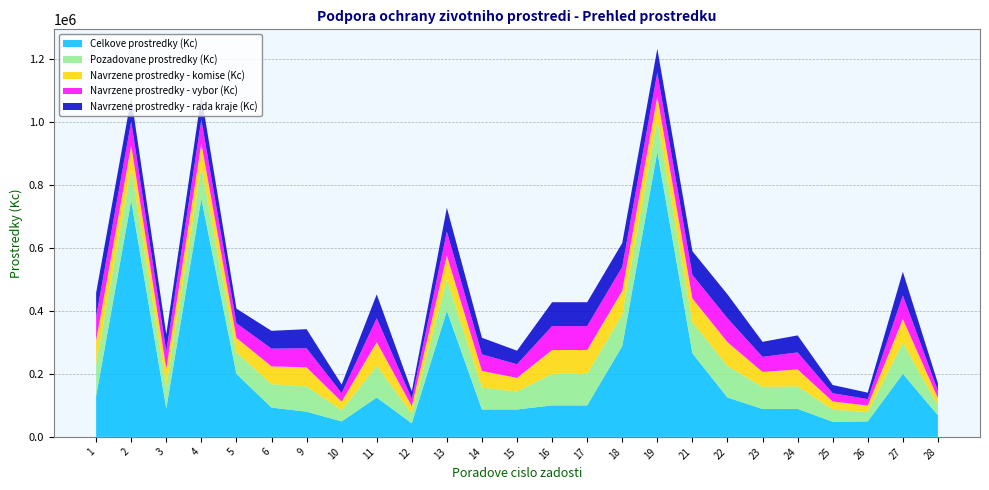

Reading right to left, transcribe all the data shown in this chart.

Celkove prostredky (Kc): 28=68622.0	27=200100.0	26=49000.0	25=47900.0	24=89000.0	23=88500.0	22=125000.0	21=265400.0	19=905000.0	18=288171.0	17=100000.0	16=100000.0	15=87000.0	14=87000.0	13=400000.0	12=43000.0	11=125000.0	10=49000.0	9=80000.0	6=93018.0	5=200000.0	4=756000.0	3=90173.0	2=750000.0	1=130000.0
Pozadovane prostredky (Kc): 28=31000.0	27=99000.0	26=30000.0	25=38320.0	24=71200.0	23=70000.0	22=100000.0	21=99000.0	19=100000.0	18=100000.0	17=100000.0	16=100000.0	15=57000.0	14=69500.0	13=100000.0	12=31000.0	11=100000.0	10=35750.0	9=80000.0	6=74414.0	5=68000.0	4=100000.0	3=72000.0	2=100000.0	1=100000.0
Navrzene prostredky - komise (Kc): 28=23513.9	27=75092.8	26=20479.9	25=26159.6	24=54006.2	23=47786.3	22=75851.4	21=75092.8	19=75851.4	18=75851.4	17=75851.4	16=75851.4	15=43235.3	14=52716.7	13=75851.4	12=23513.9	11=75851.4	10=27116.9	9=60681.1	6=56444.0	5=46421.0	4=75851.4	3=54613.0	2=75851.4	1=75851.4
Navrzene prostredky - vybor (Kc): 28=23513.9	27=75092.8	26=20479.9	25=26159.6	24=54006.2	23=47786.3	22=75851.4	21=75092.8	19=75851.4	18=75851.4	17=75851.4	16=75851.4	15=43235.3	14=52716.7	13=75851.4	12=23513.9	11=75851.4	10=27116.9	9=60681.1	6=56444.0	5=46421.0	4=75851.4	3=54613.0	2=75851.4	1=75851.4
Navrzene prostredky - rada kraje (Kc): 28=23513.9	27=75092.8	26=20479.9	25=26159.6	24=54006.2	23=47786.3	22=75851.4	21=75092.8	19=75851.4	18=75851.4	17=75851.4	16=75851.4	15=43235.3	14=52716.7	13=75851.4	12=23513.9	11=75851.4	10=27116.9	9=60681.1	6=56444.0	5=46421.0	4=75851.4	3=54613.0	2=75851.4	1=75851.4